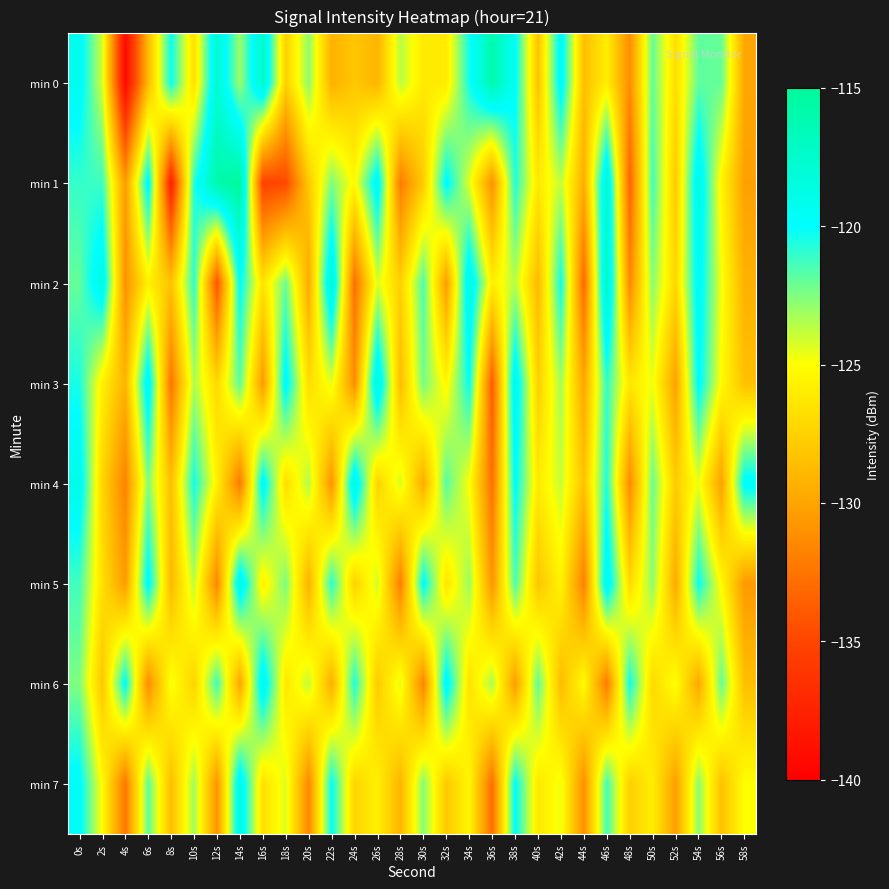

Which category has the lowest value across all series?

4s